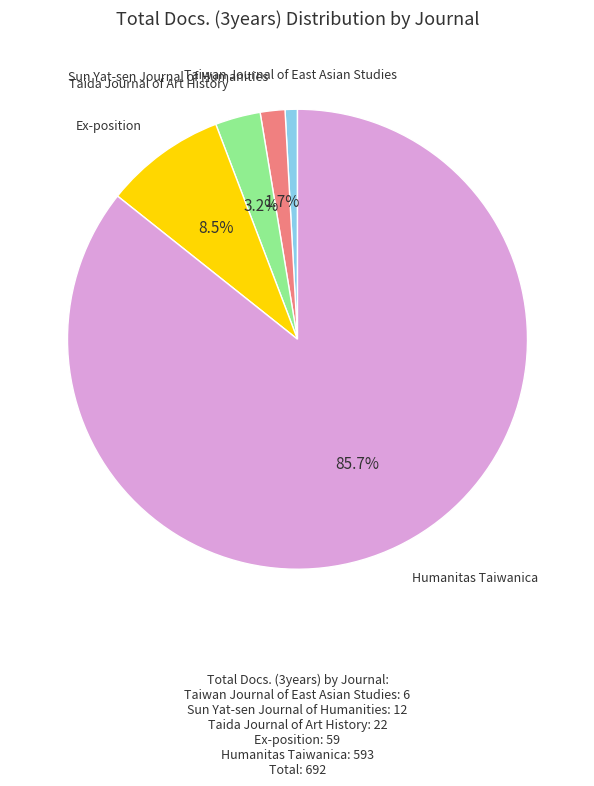

Does Humanitas Taiwanica account for over 50% of the chart?

Yes